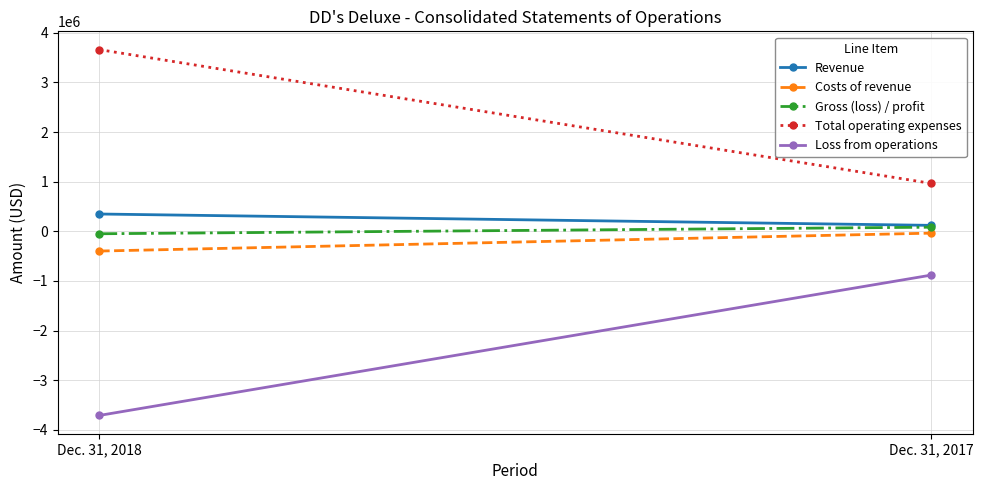

What is the approximate value of Total operating expenses at Dec. 31, 2018, to the nearest 100?

3662000